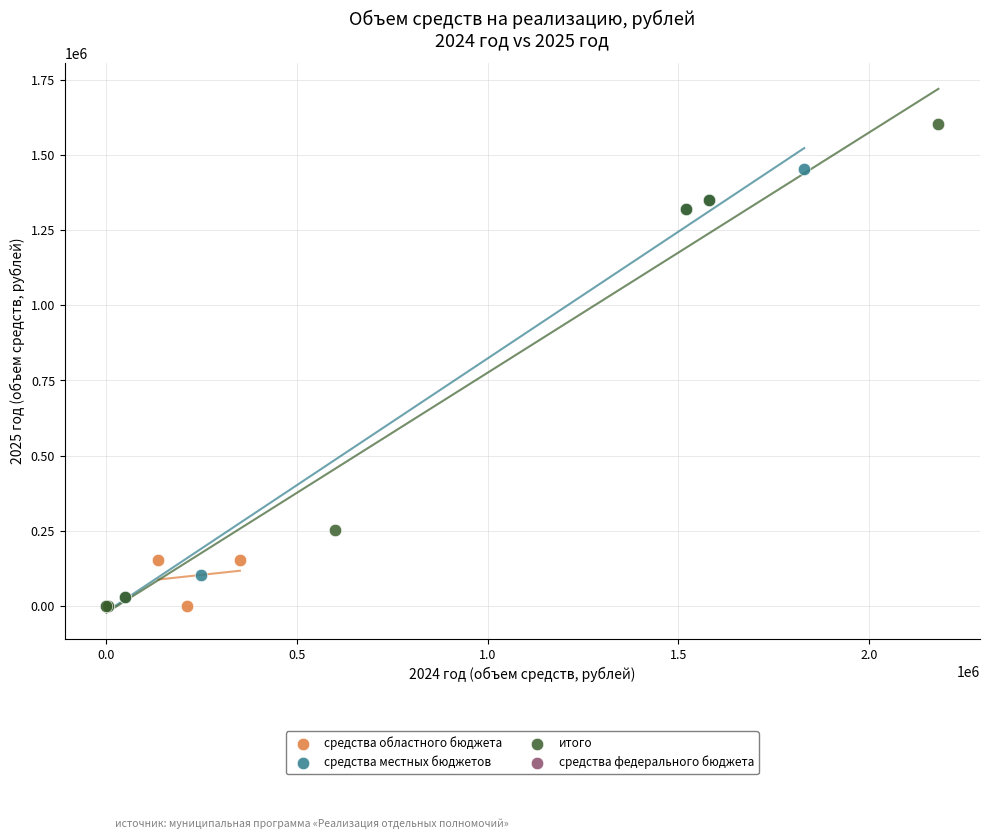

Which series has the largest Y range (max minus min)?

итого